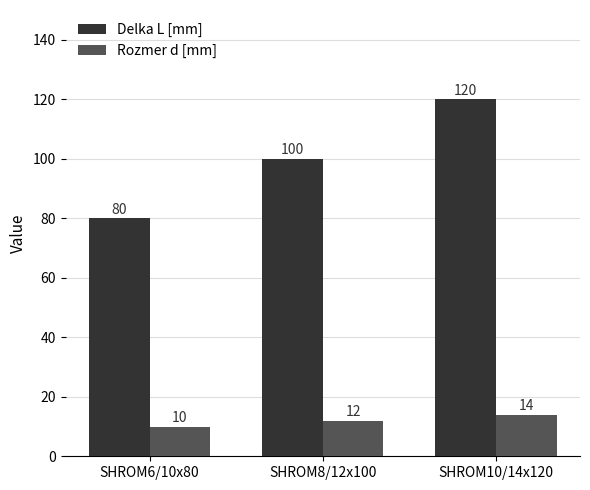

List the series in order of their peak value, highest first.

Delka L [mm], Rozmer d [mm]